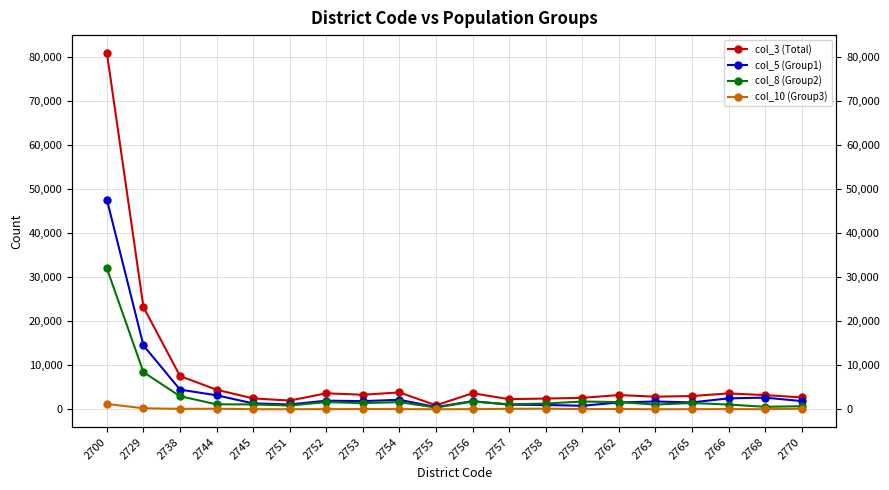

In col_10 (Group3), how many points are higher than both neighbors (excluding endpoints)?

5